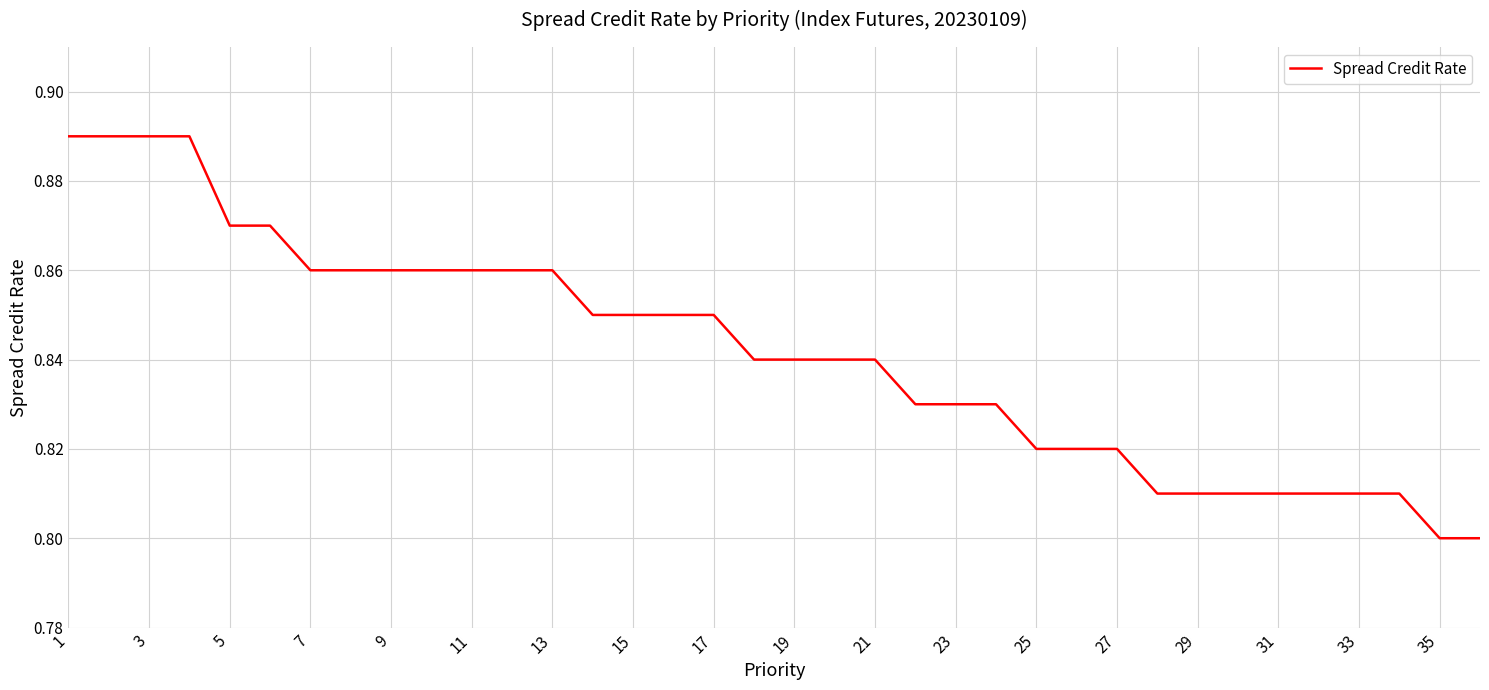

How many distinct data groups are displayed?

1